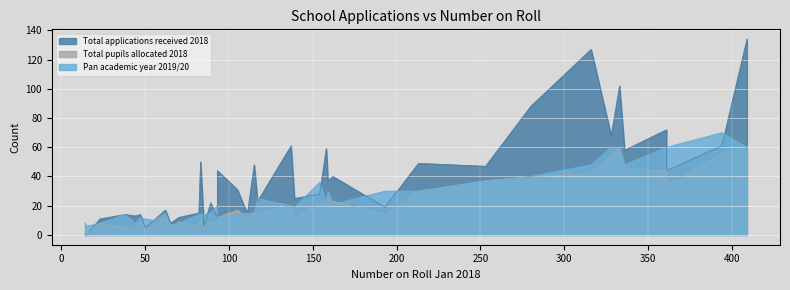

True or false: Total Pupils allocated 16 April 2018 has a value of 5 at 38.

True